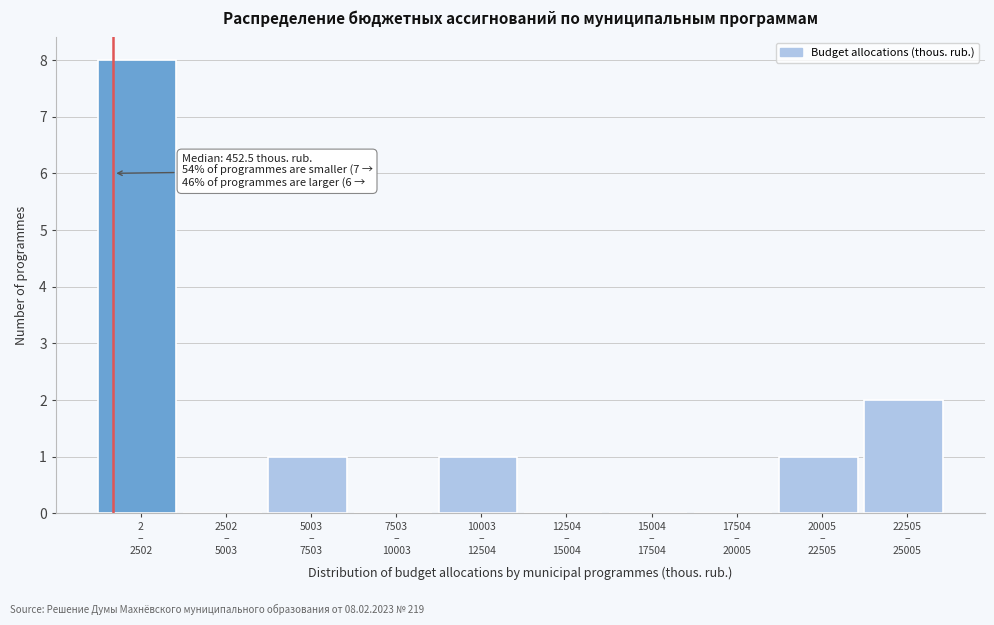

What is the greatest value displayed?

8